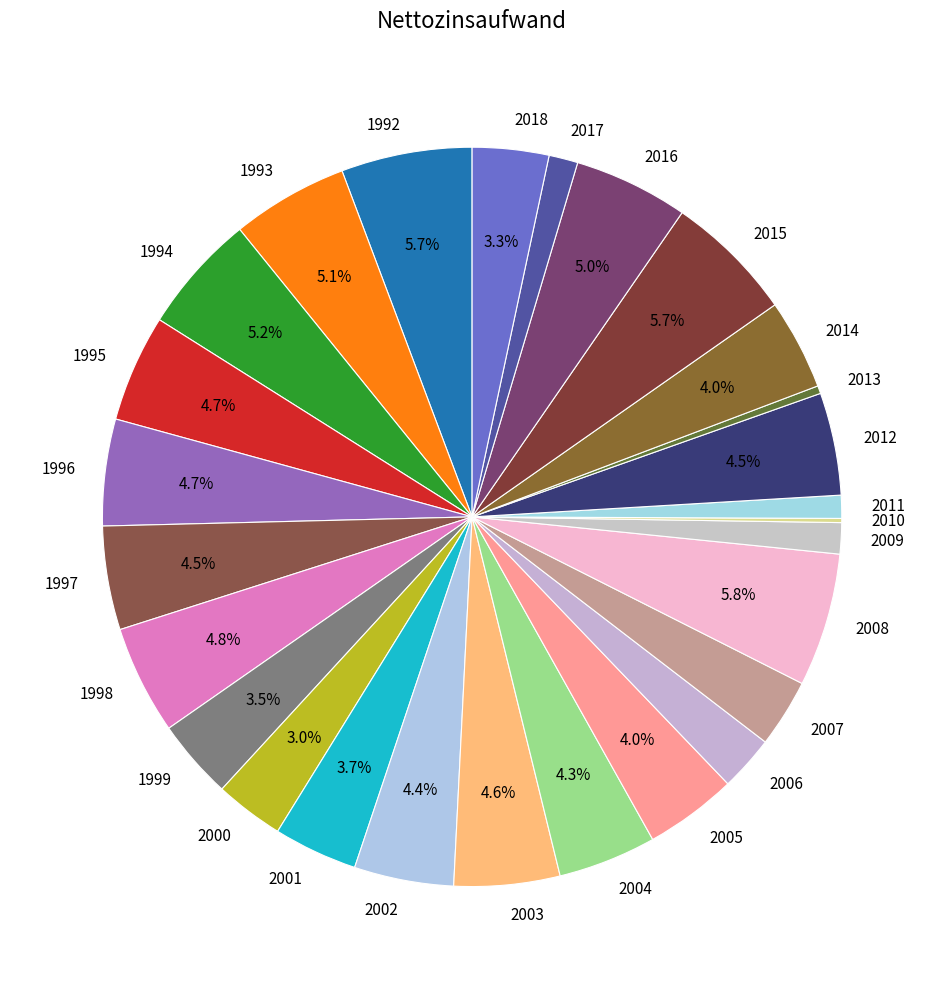

How much of the chart is everything except 2016?

95.0%